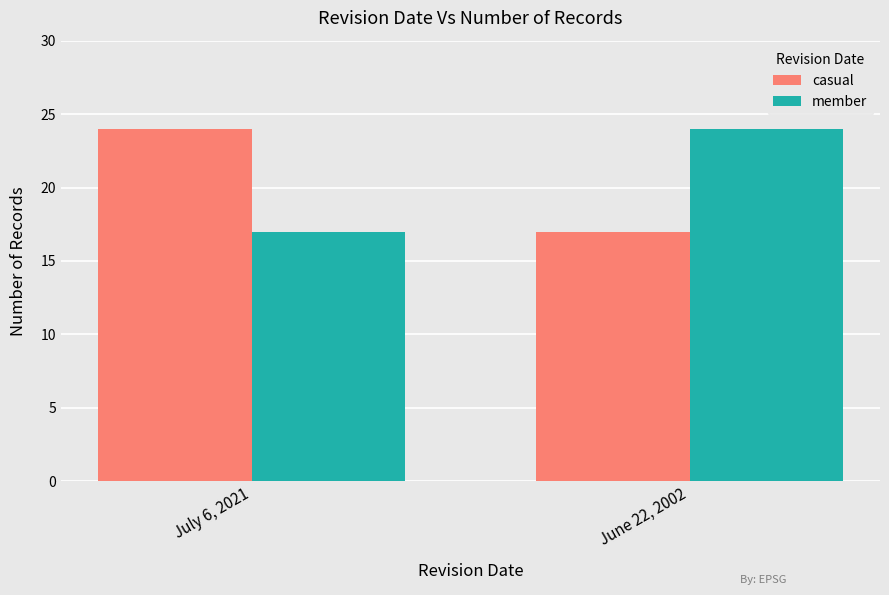

Are the bars grouped side by side (vs. stacked)?

Yes